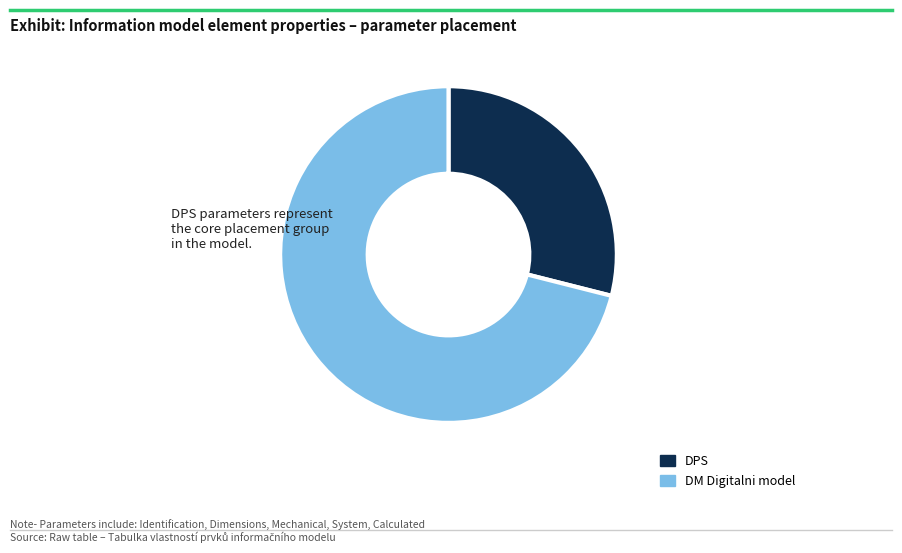

Is there a majority slice in this chart?

Yes